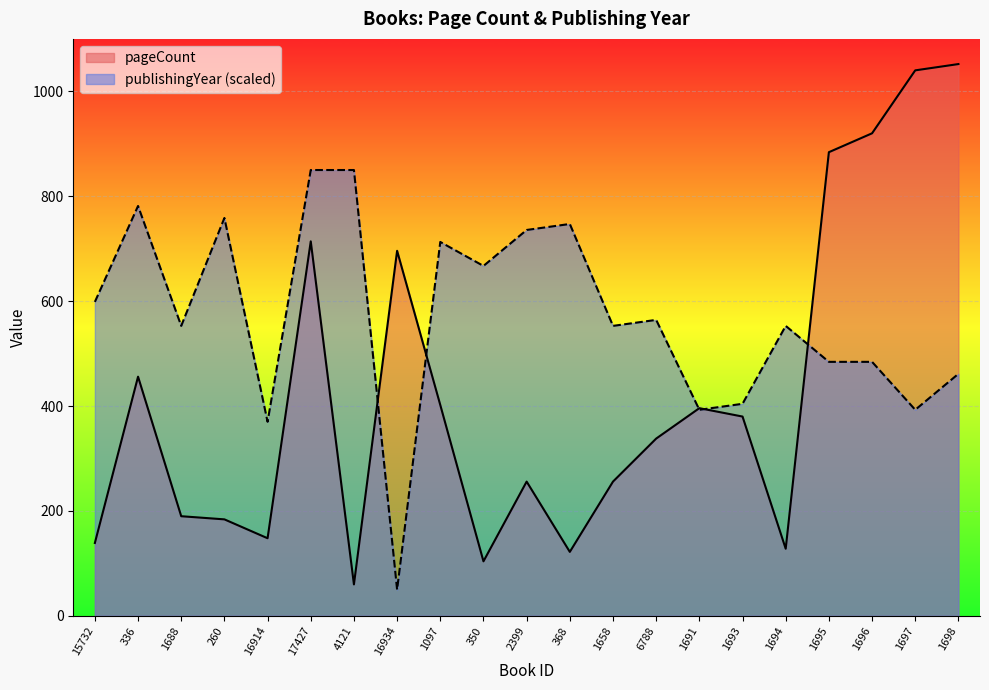

Which has a higher value, 1097 or 16914?

1097